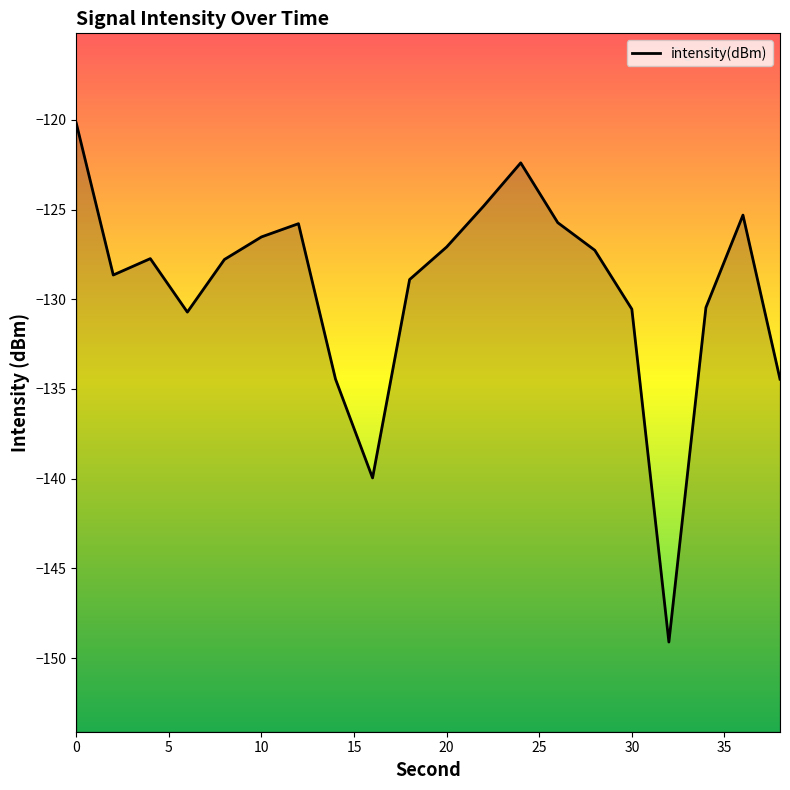

What is the value of the 10th point from the left?

-128.9